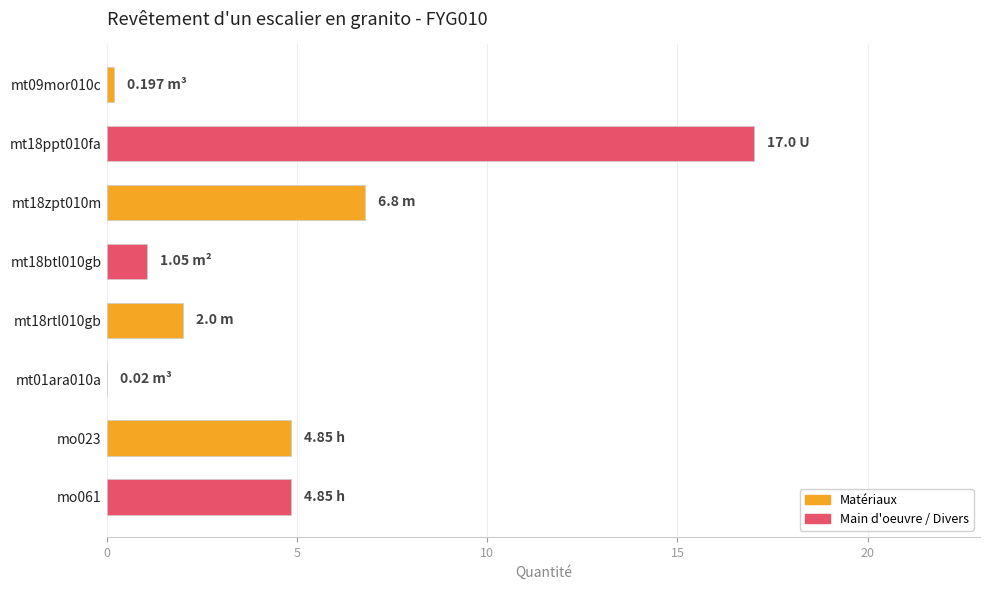

What is the ratio of the value at mo061 to the value at mt18btl010gb?

4.6